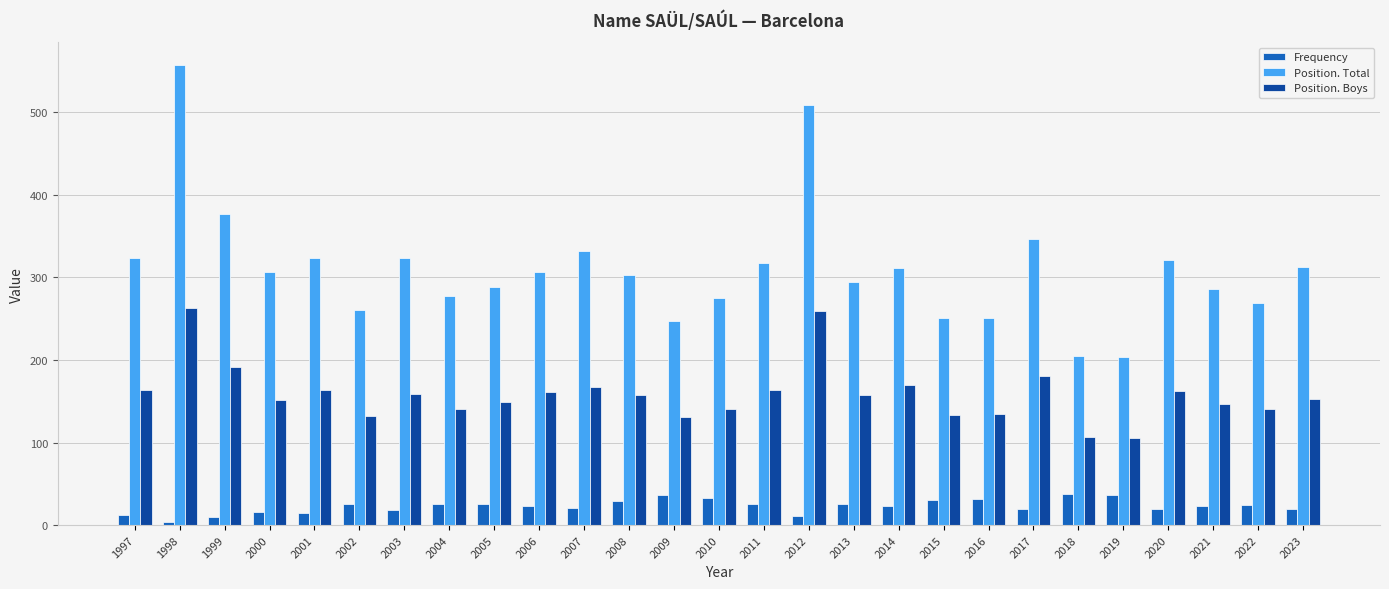

What is the value of the Position. Total bar at the 3rd from the left?

377